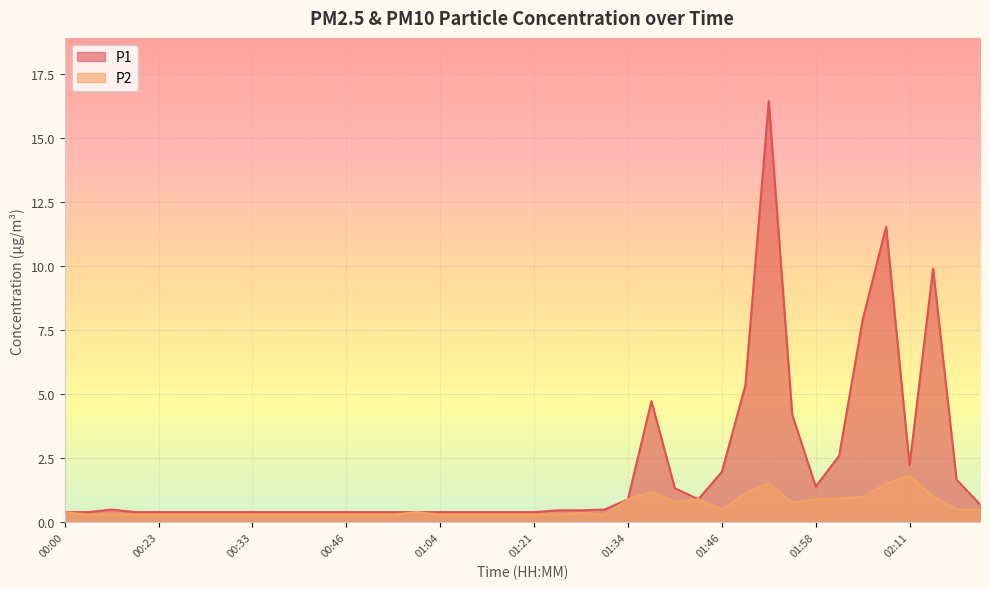

Does the chart display data point markers on the line(s)?

No